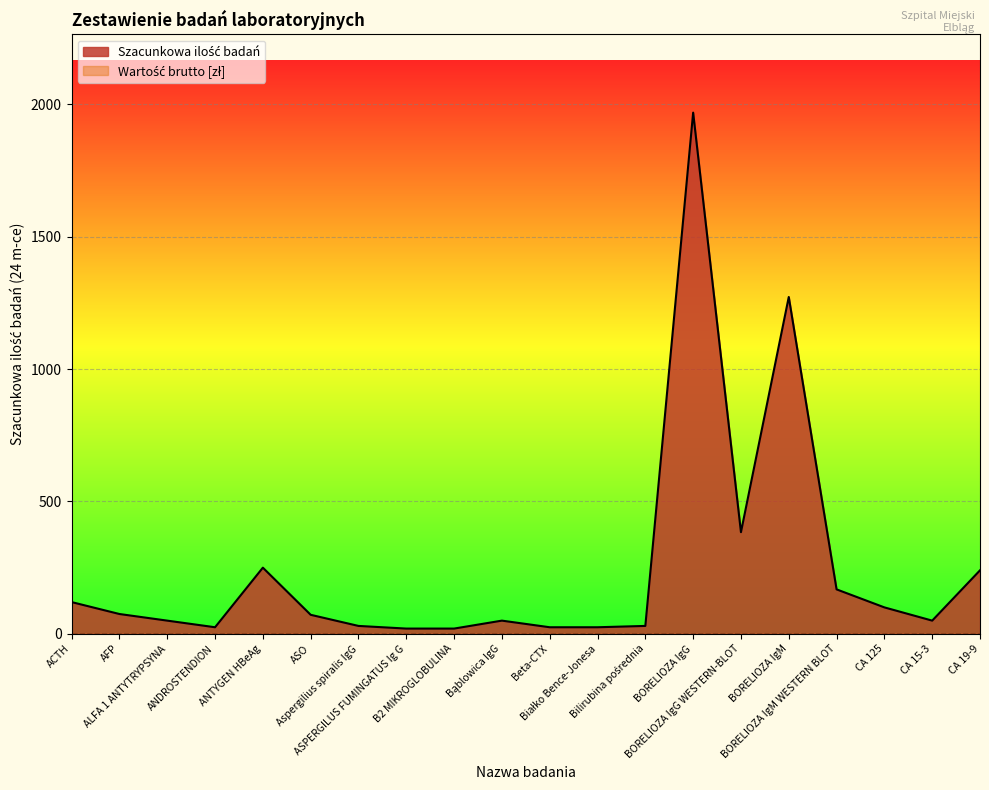

What is the label of the 14th point from the left?

BORELIOZA IgG